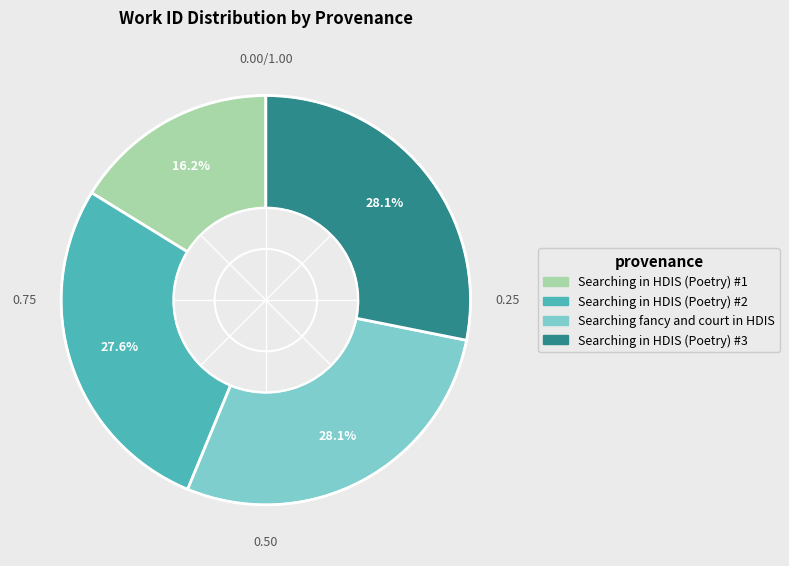

Which has a higher value, Searching in HDIS (Poetry) #1 or Searching fancy and court in HDIS?

Searching fancy and court in HDIS